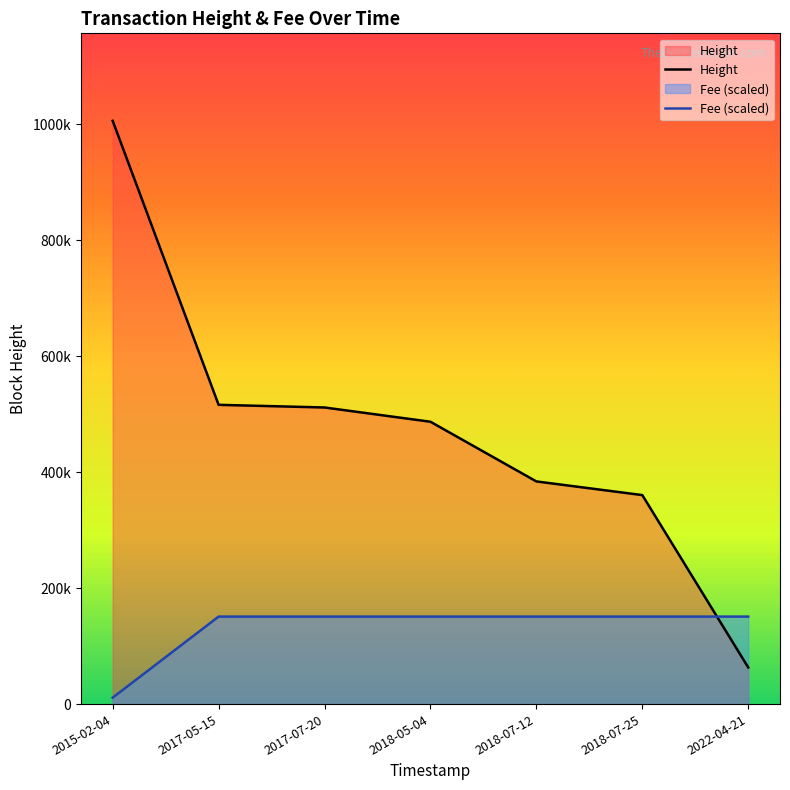

Which category has the highest value across all series?

2015-02-04